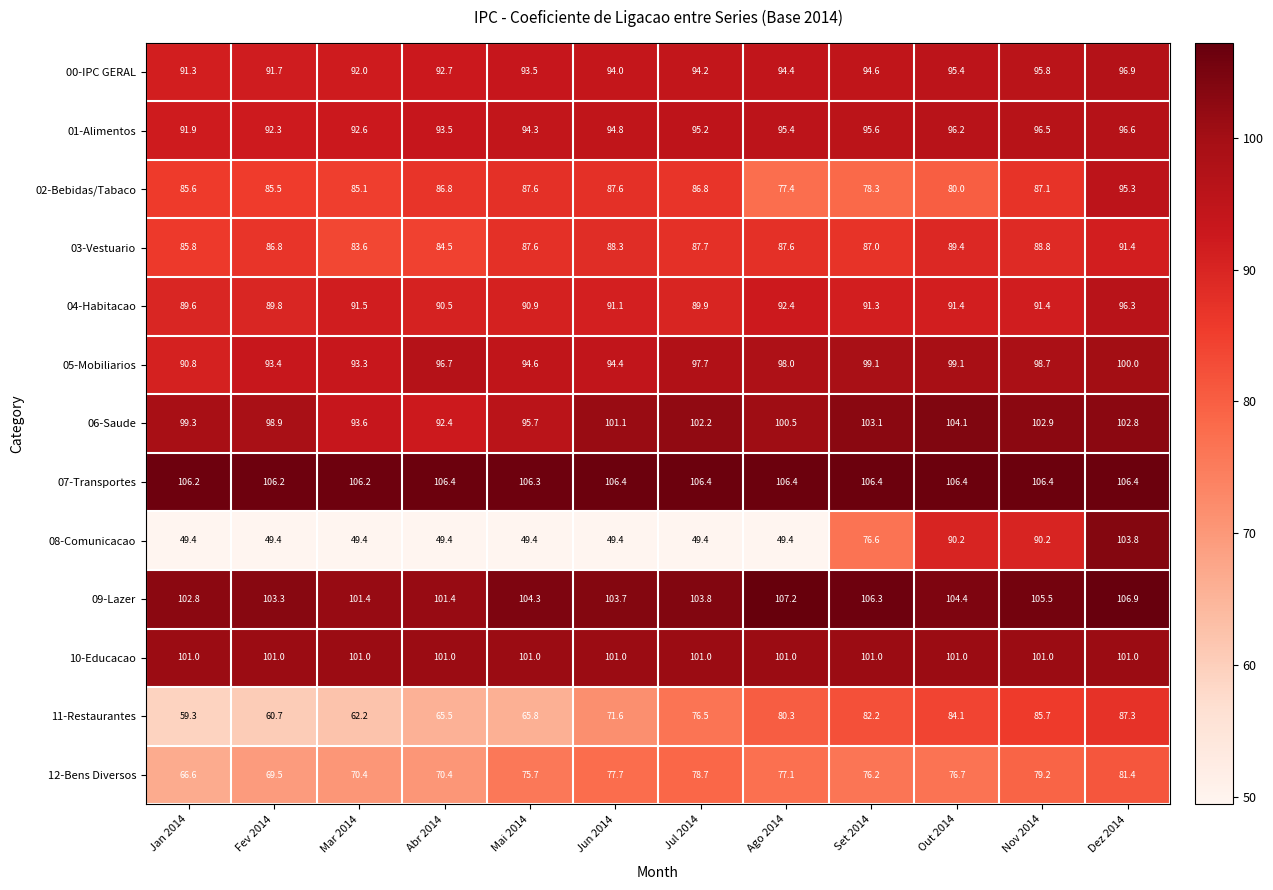

Where is 08-Comunicacao nearest to the value 76?

Set 2014